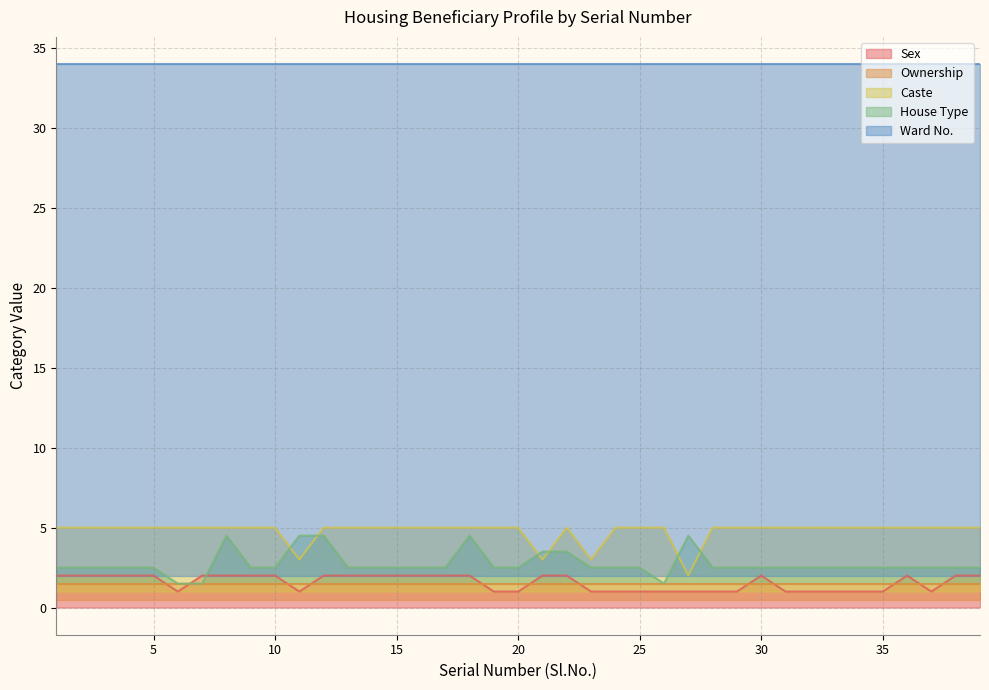

True or false: Caste and House Type cross at least once.

True